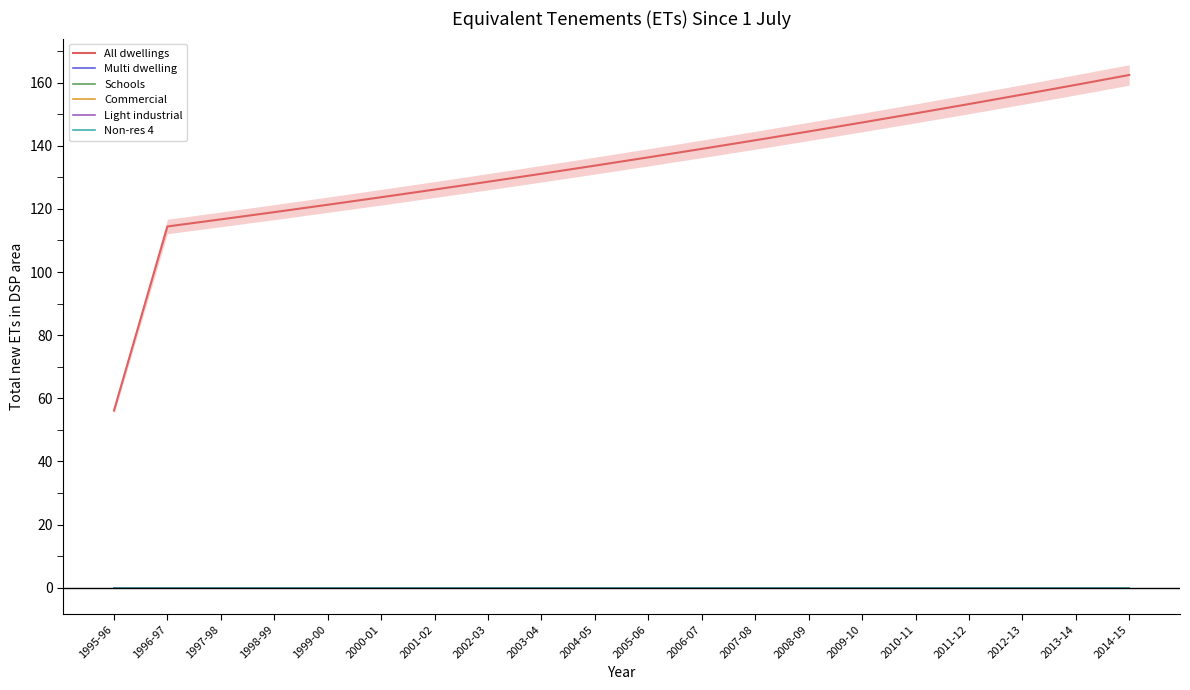

What is the label of the 12th point from the left?

2006-07